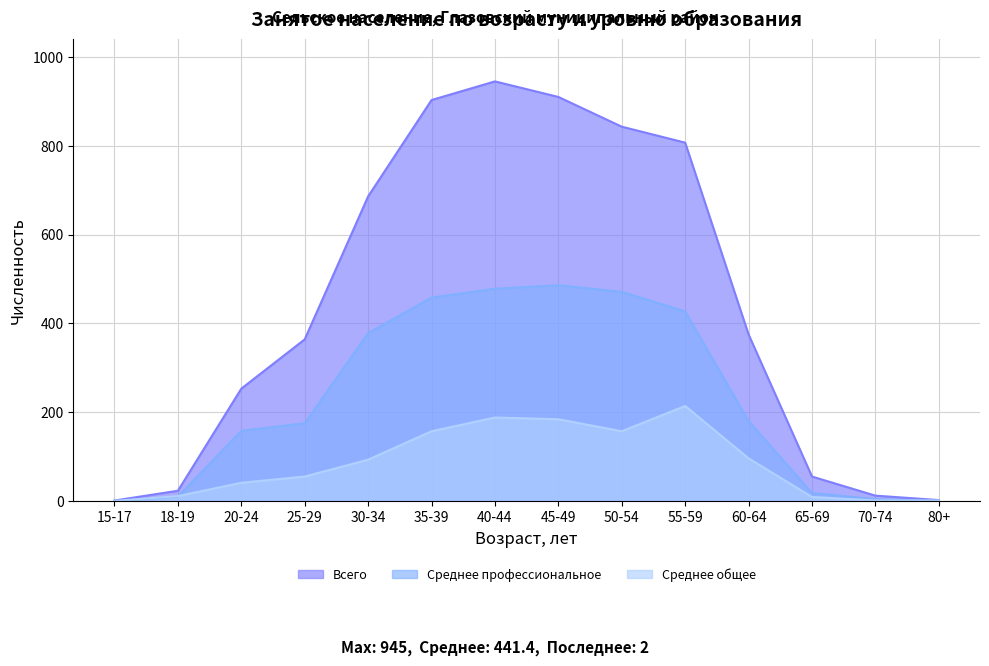

What is the value of the Среднее профессиональное point at the 10th from the left?

427